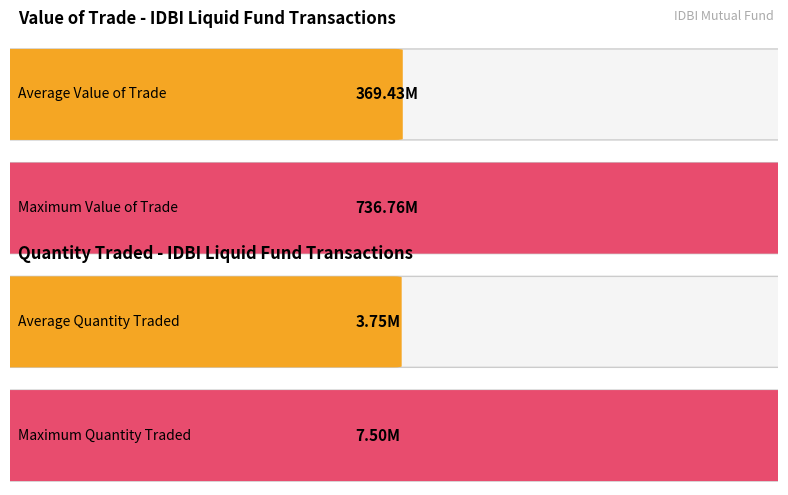

What is the maximum value shown in the chart?

736763500